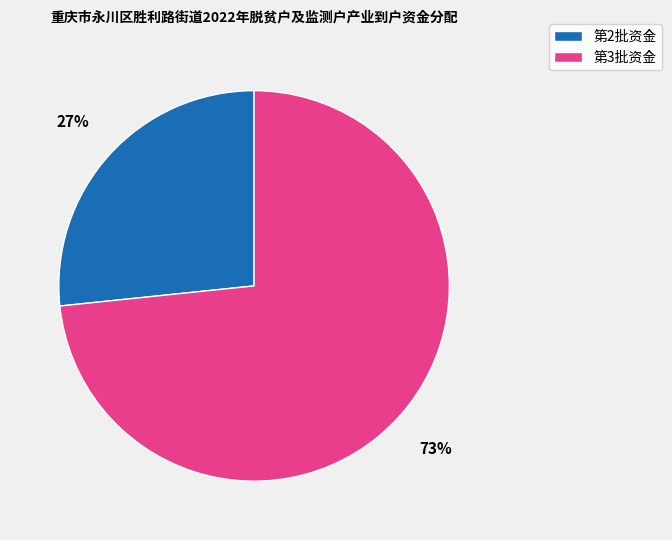

How many segments does this pie chart have?

2